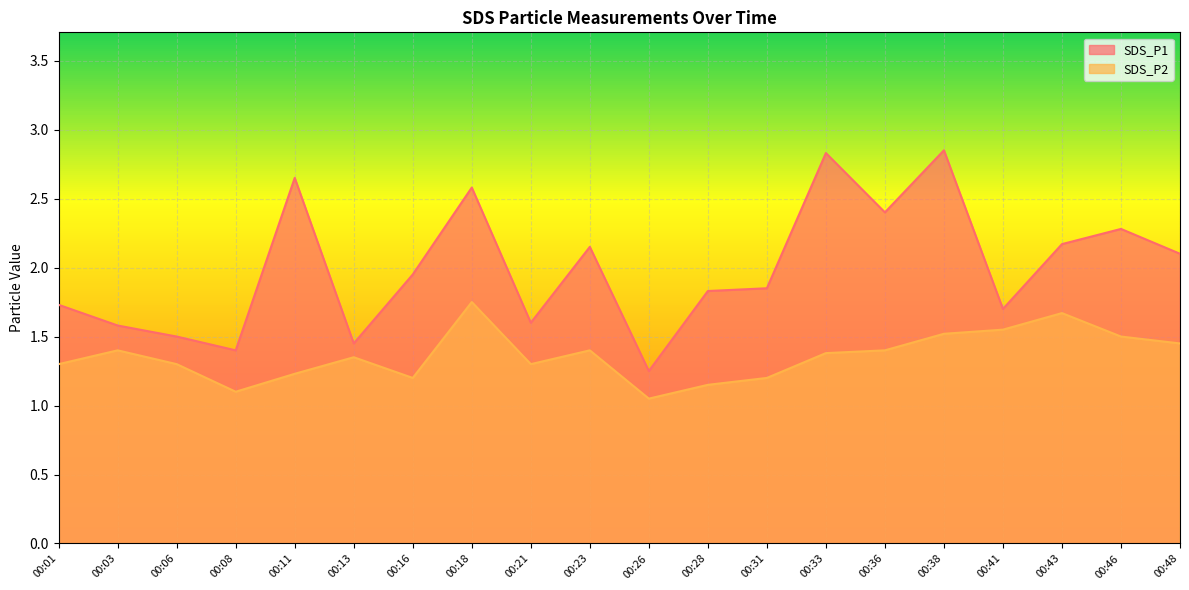

Where is the first local minimum for SDS_P2?

00:08